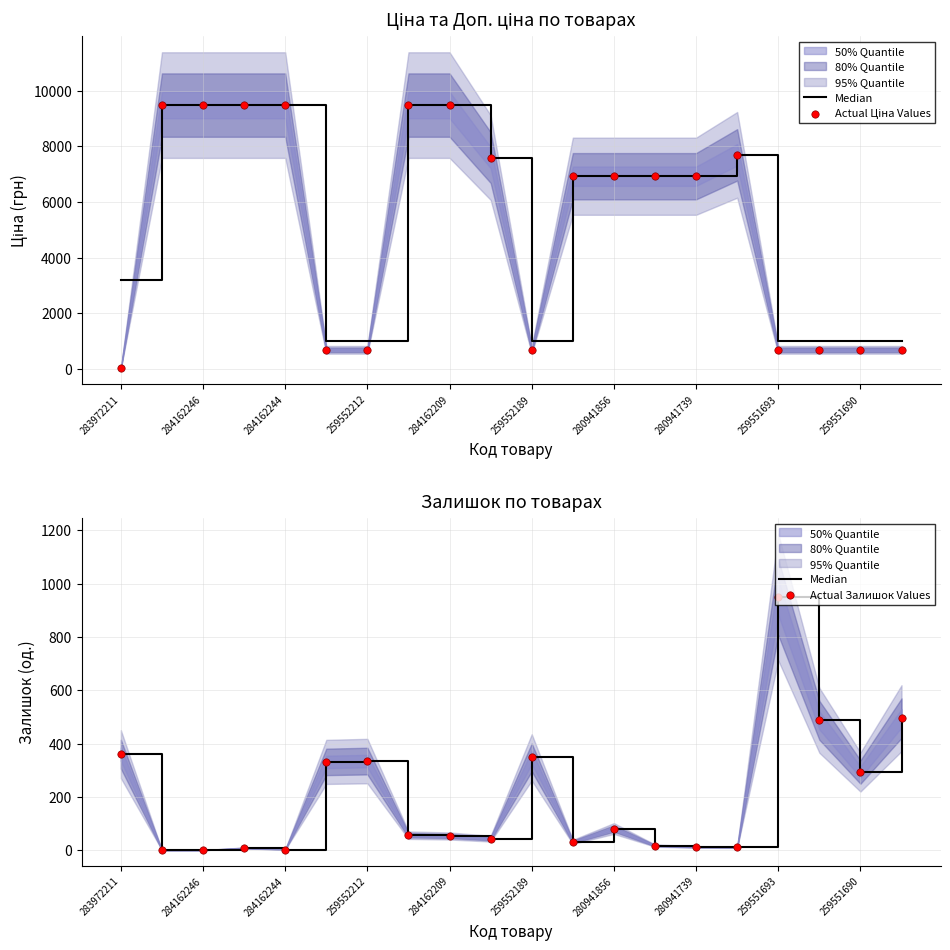

What is the total value across all series at 15?

7715.1